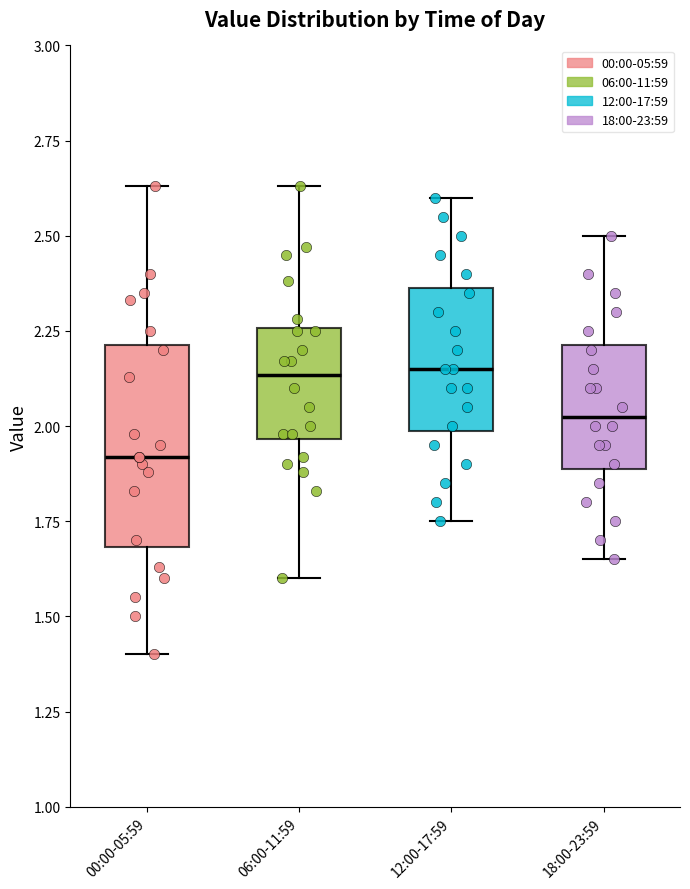

Where does the lower whisker of the box for 18:00-23:59 end on the y-axis? The values are not printed on the chart, so give them approximately, as read against the axis.

1.65